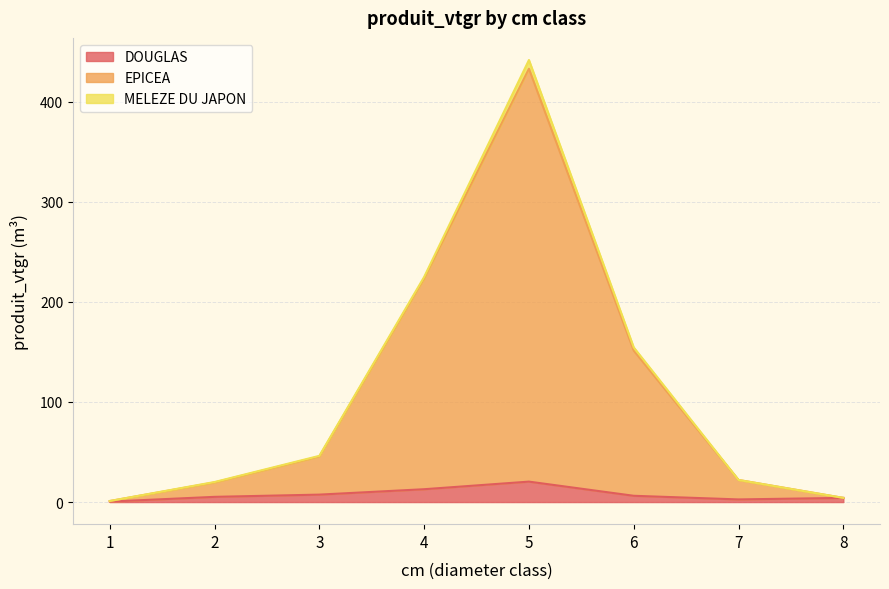

True or false: EPICEA and DOUGLAS intersect in this chart.

False